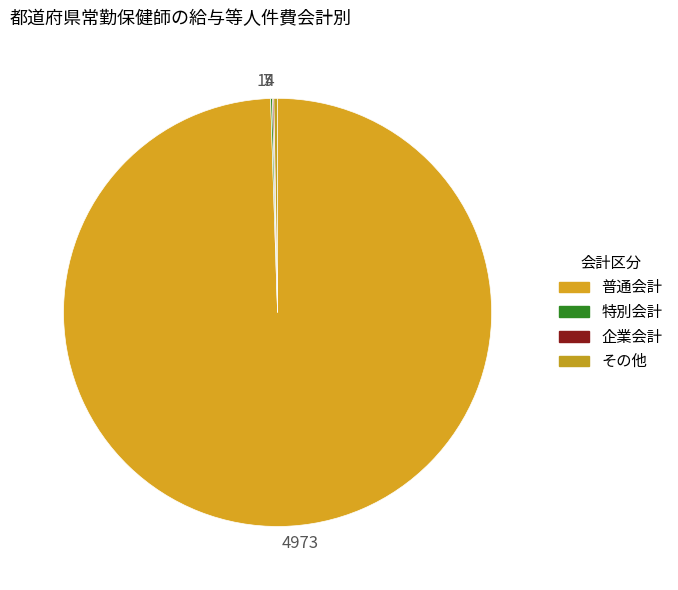

Is there any slice that represents more than half of the pie?

Yes